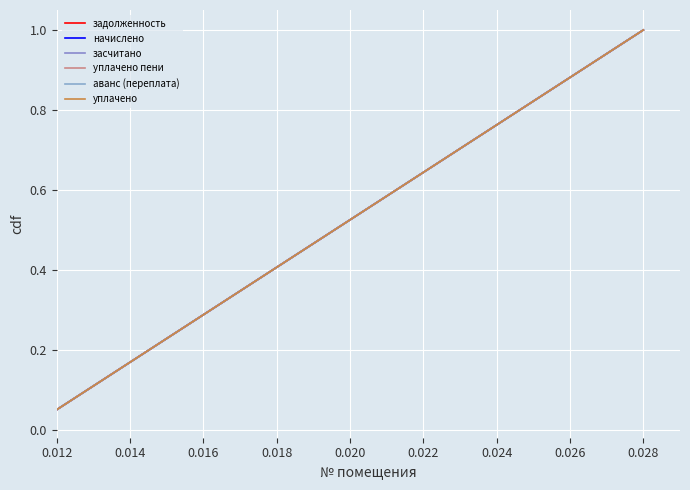

What is the label of the 20th point from the right?

0.012